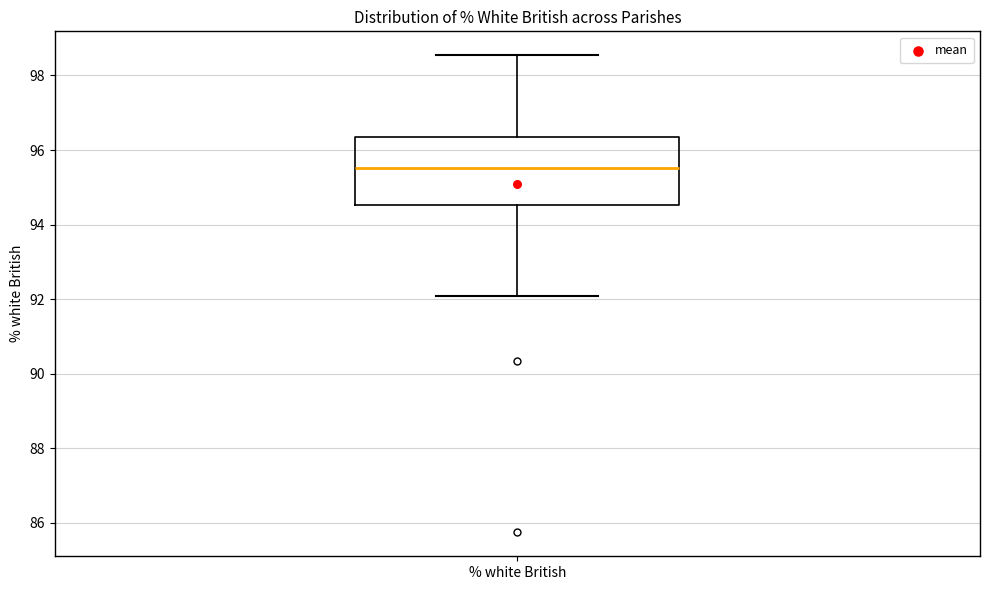

Transcribe this box plot: give where the median line is, the range the box spans, and where the two whiskers end, as read against the y-axis. The values are not printed on the chart, so give them approximately, as read against the axis.

median 95.6, box 94.6 to 96.4, whiskers 92.0 to 98.6